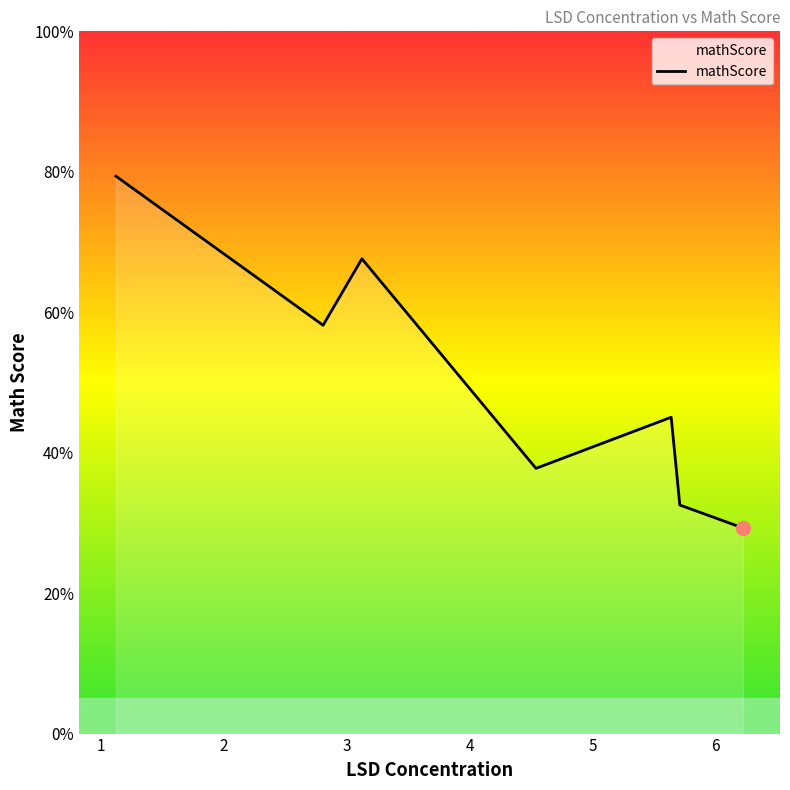

What is the smallest value displayed?

29.3